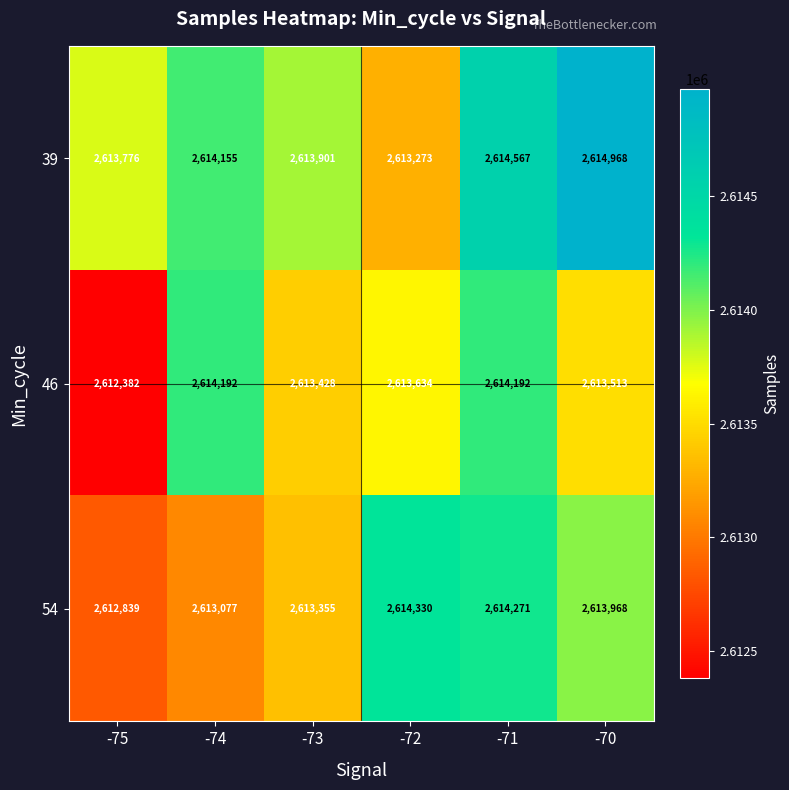

At how many categories does at least one series exceed 2614033?

4